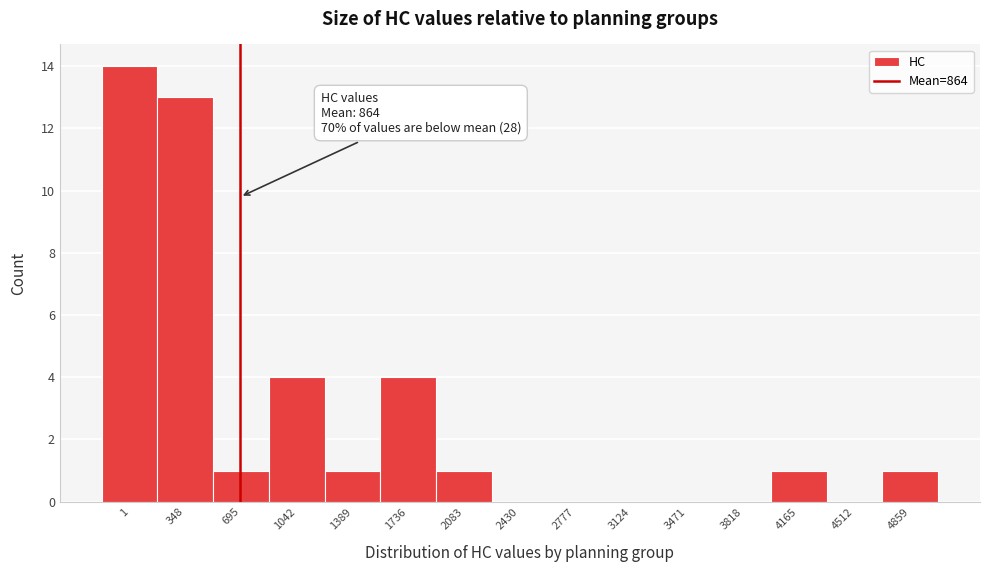

Reading left to right, what are all the values shown in this chart?

1=14	348=13	695=1	1042=4	1389=1	1736=4	2083=1	2430=0	2777=0	3124=0	3471=0	3818=0	4165=1	4512=0	4859=1